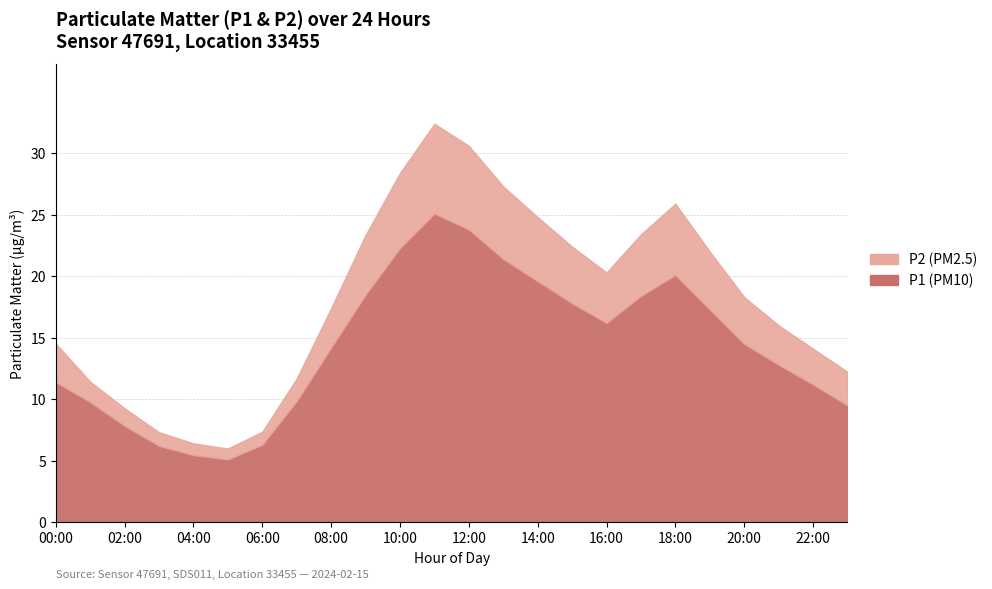

Where is the first local maximum for P1?

11:00